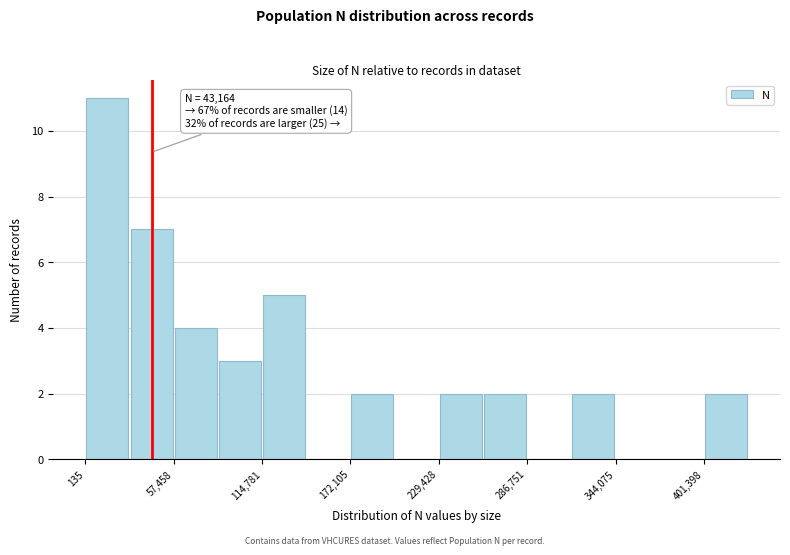

Read against the x-axis, roughly where is the centre of the tallest bar?

10000